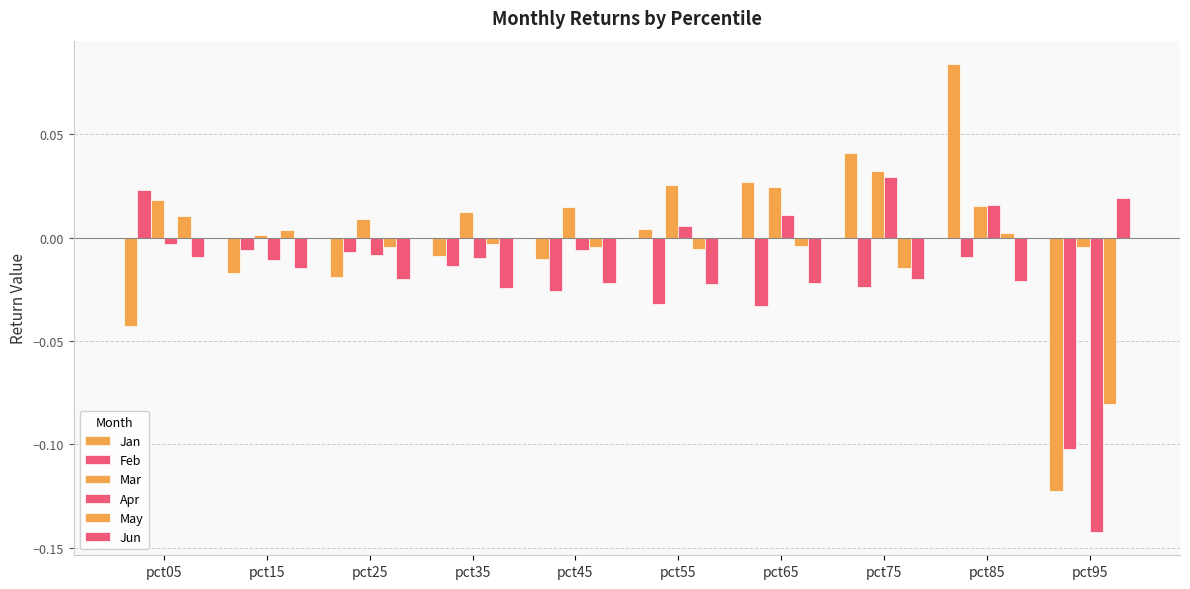

True or false: Jan has a value of 0.0 at pct65.

True